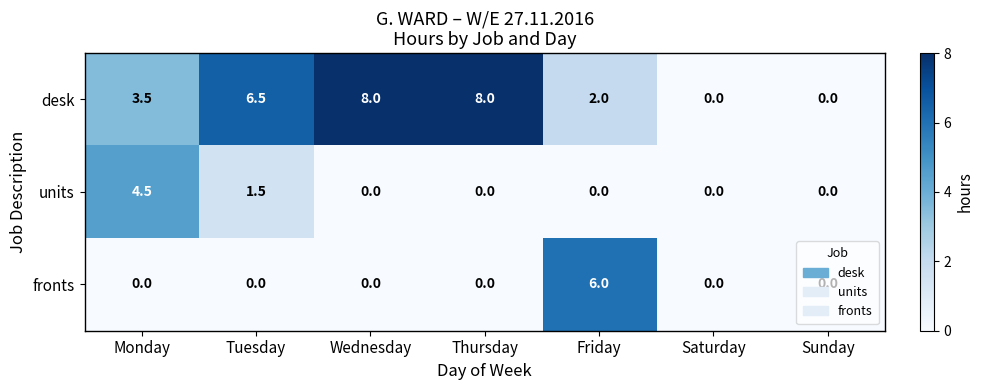

What is the difference between the highest and lowest values at Wednesday?

8.0